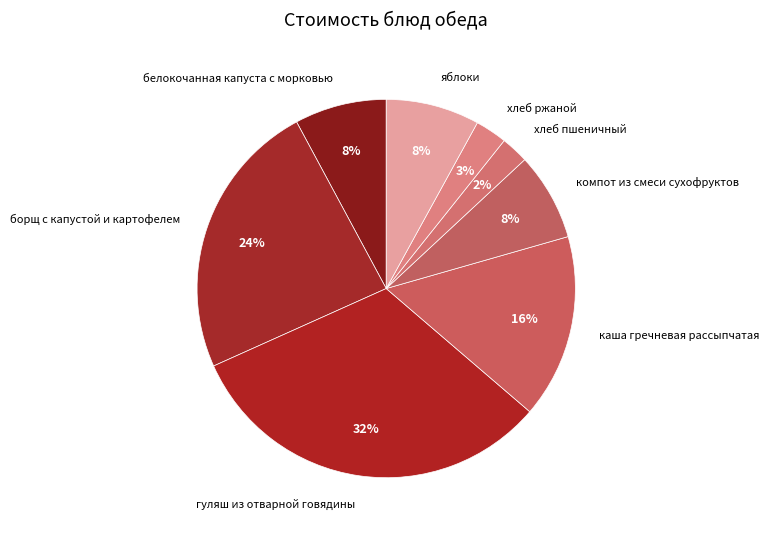

Which category has the biggest portion of the pie?

гуляш из отварной говядины